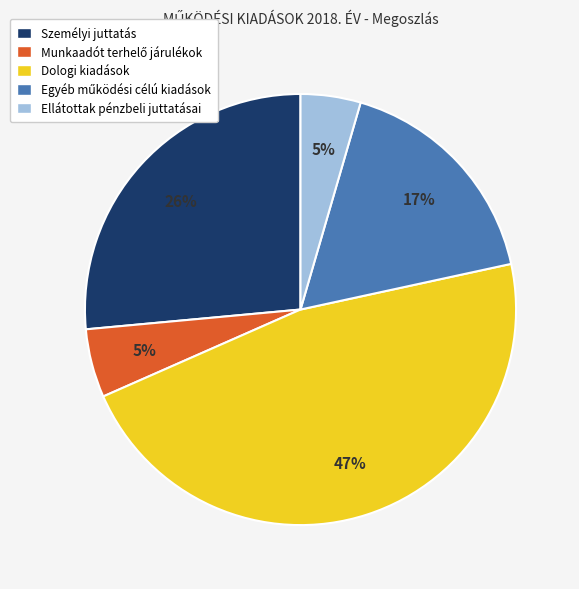

Between Dologi kiadások and Ellátottak pénzbeli juttatásai, which is larger?

Dologi kiadások